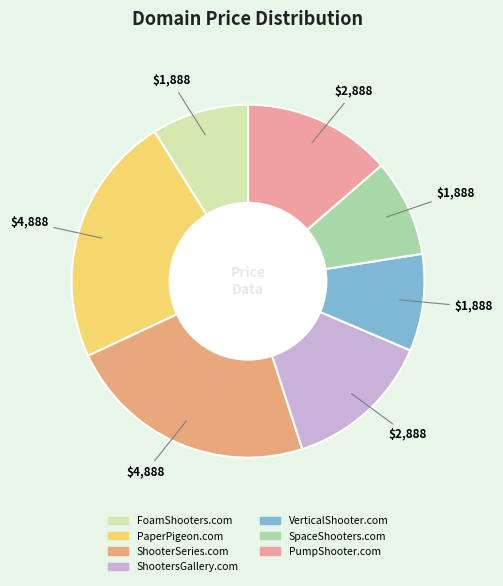

Count the number of slices in the pie.

7